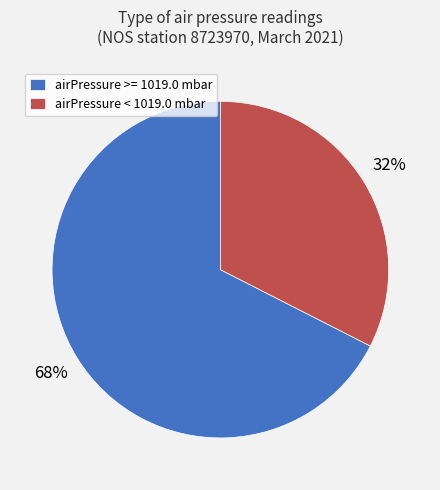

Count the number of slices in the pie.

2